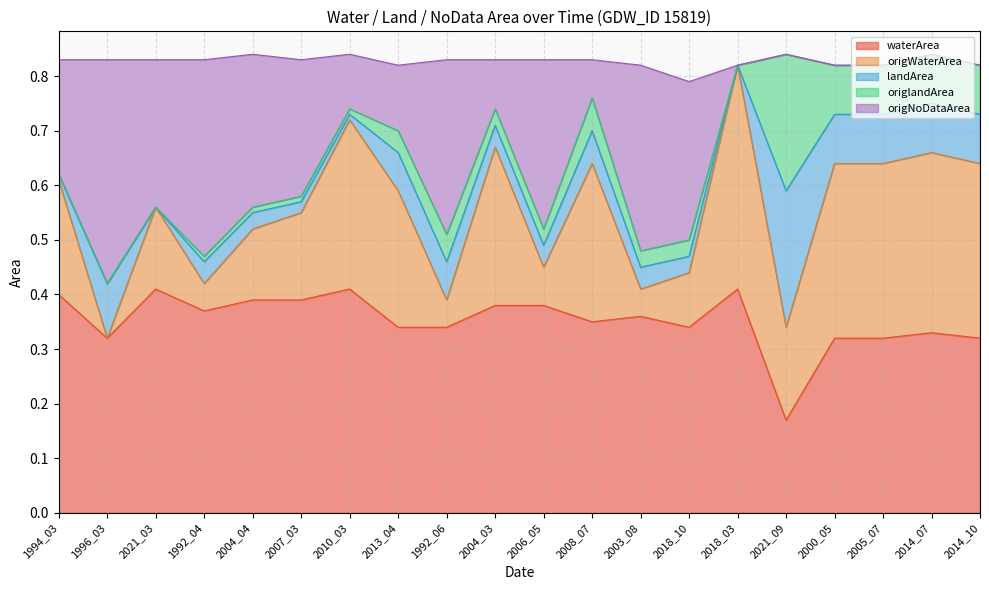

The origWaterArea series shows 0.1 at 2004_04. True or false?

False